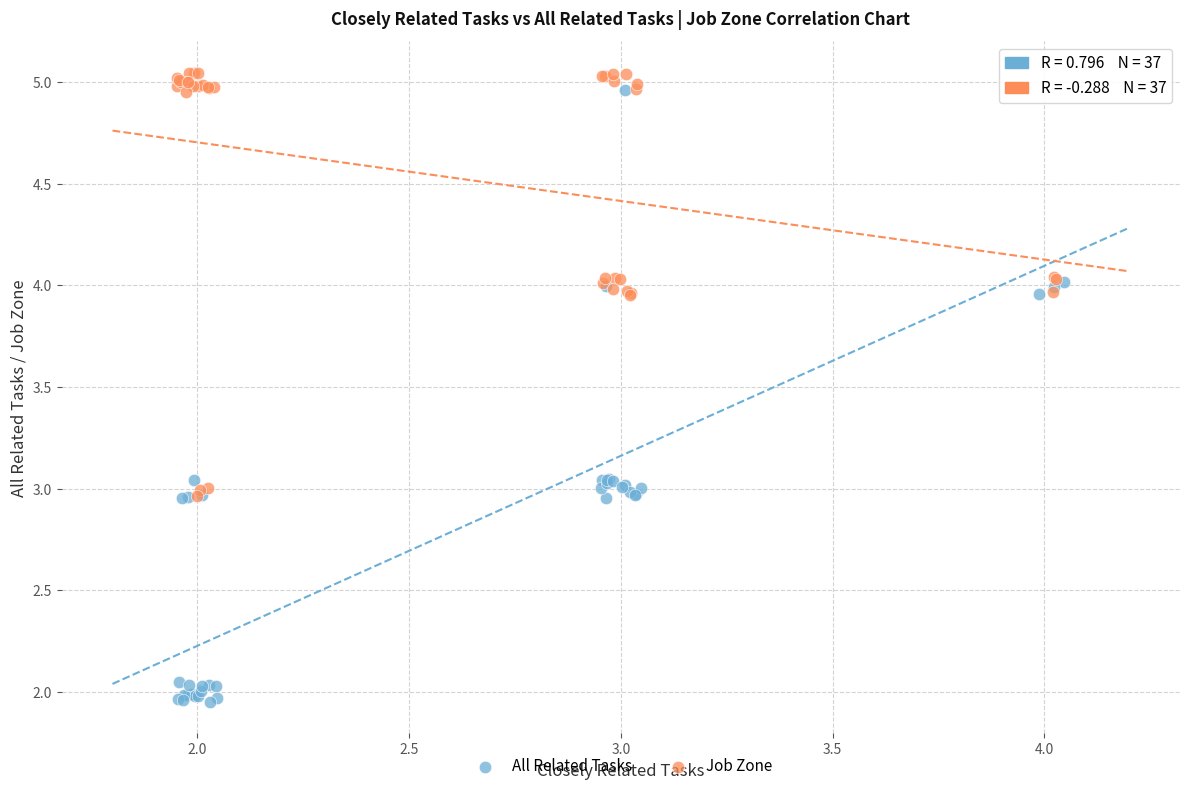

Which series contains the lowest Y value?

All Related Tasks